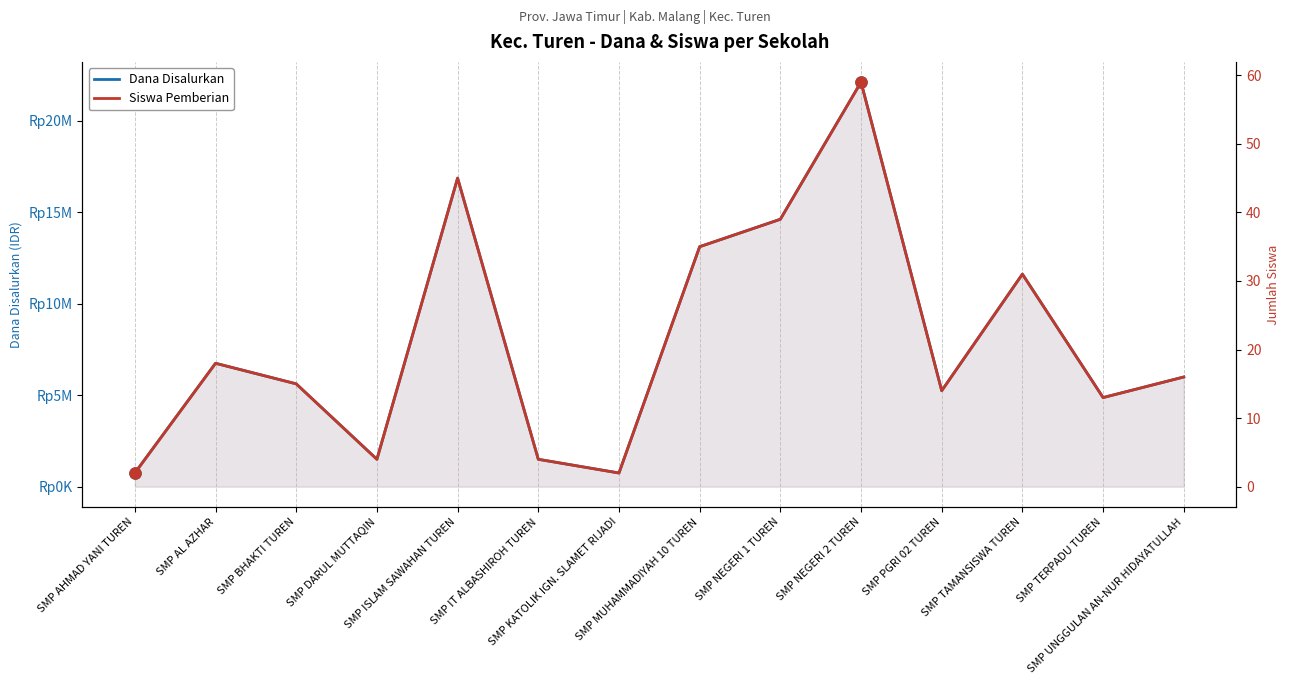

What is the greatest value displayed?

22125000